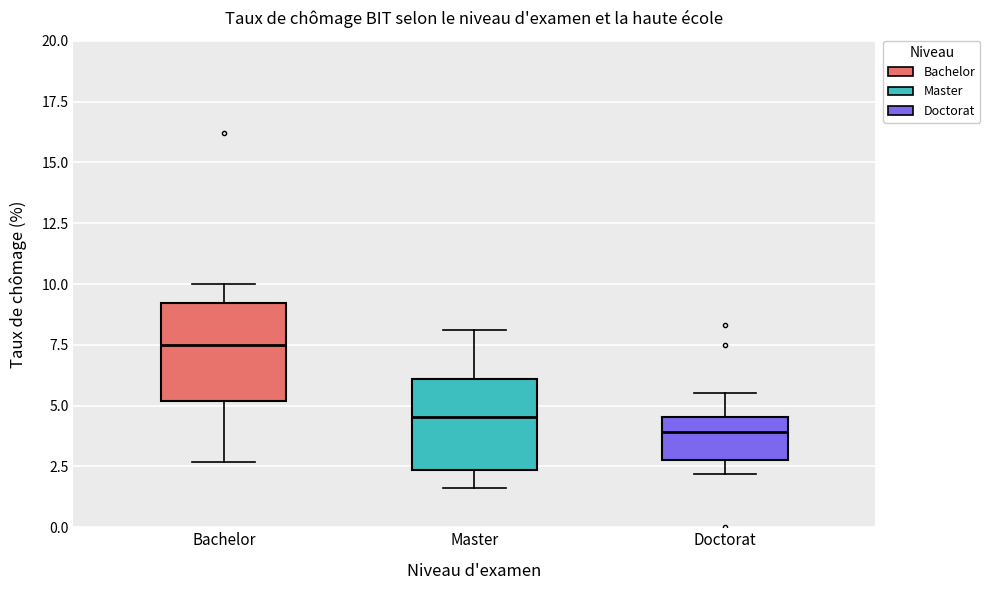

Reading left to right, read every box against the y-axis: the position of its median line, the range the box covers, and the ends of its whiskers. The values are not printed on the chart, so give them approximately, as read against the axis.

Bachelor: median 7.5, box 5.0 to 9.0, whiskers 2.5 to 10.0
Master: median 4.5, box 2.5 to 6.0, whiskers 1.5 to 8.0
Doctorat: median 4.0, box 3.0 to 4.5, whiskers 2.0 to 5.5